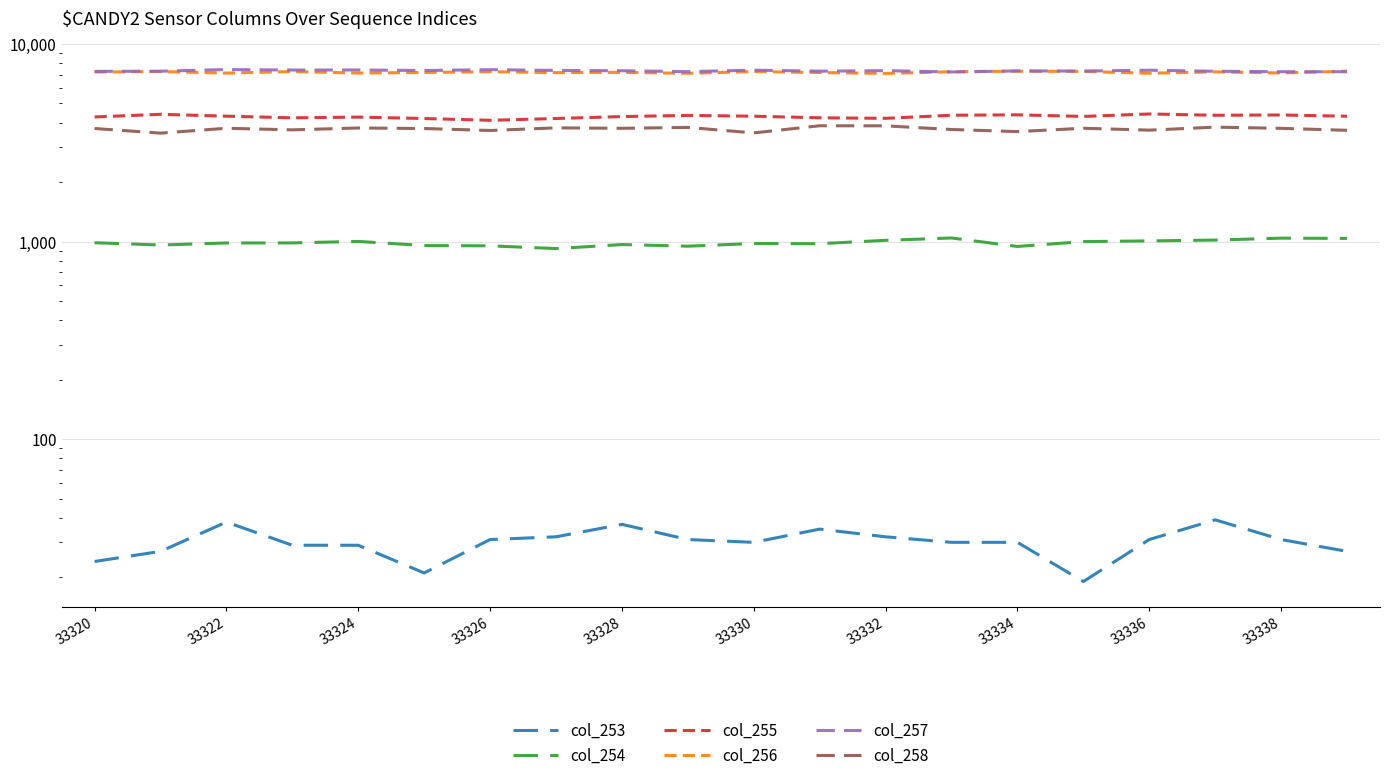

What is the difference between the second highest and second lowest values in the col_254 series?

96